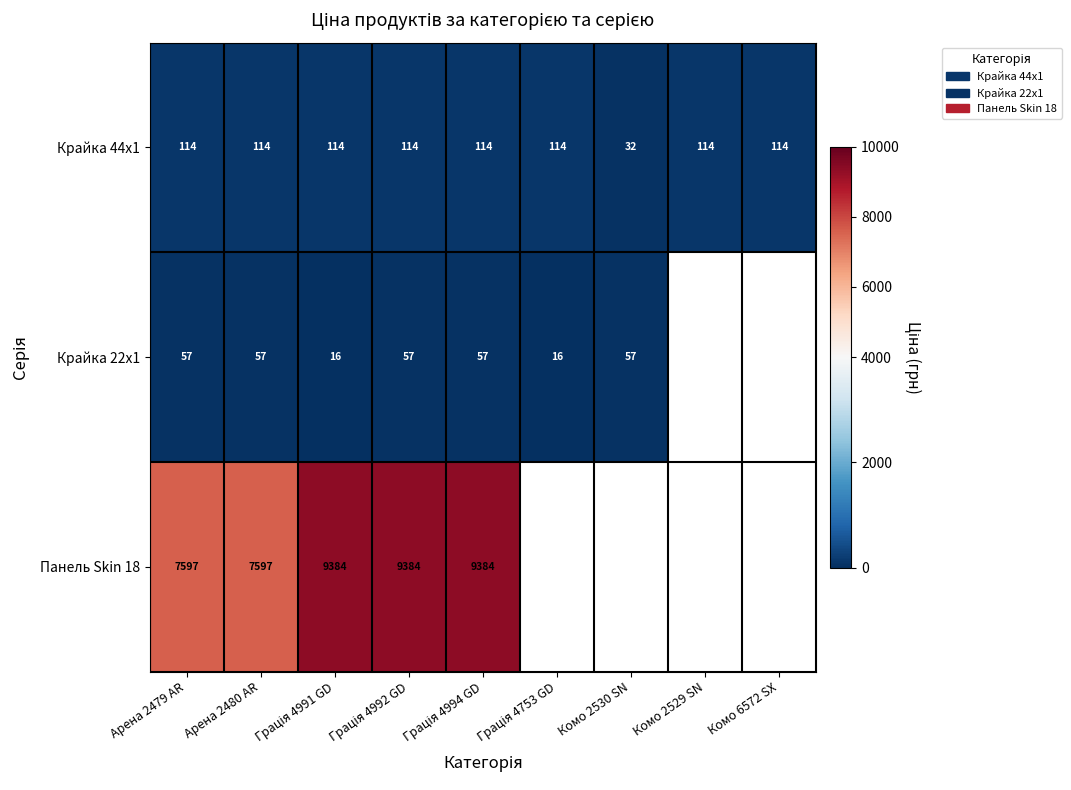

True or false: Крайка 44x1 has a value of 15.3 at Комо 2530 SN.

False